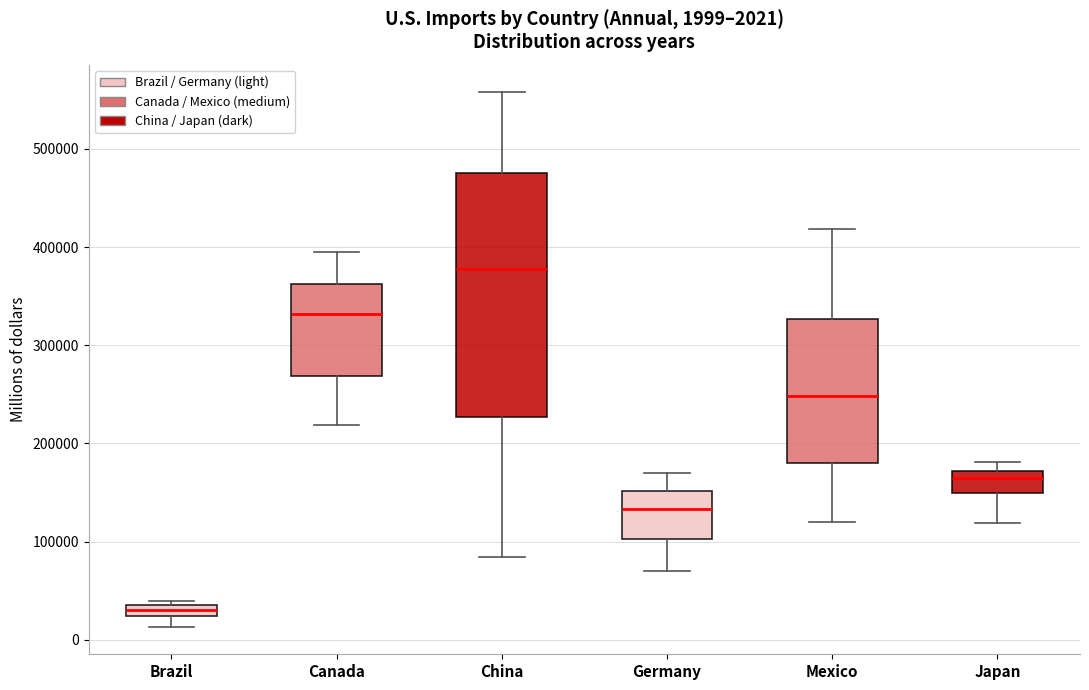

Which box is the tallest, from its lower edge to its upper edge?

China